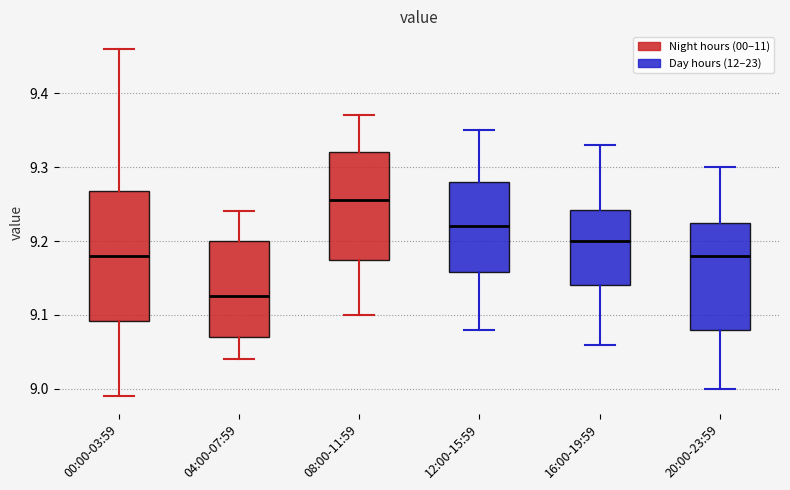

Comparing the boxes themselves (not the whiskers), which one is the tallest?

00:00-03:59